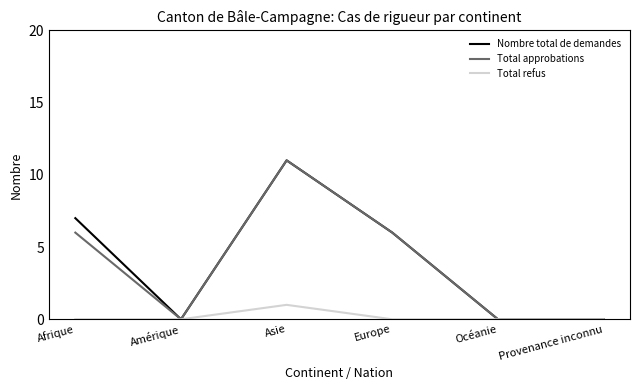

What position from the left is Europe?

4